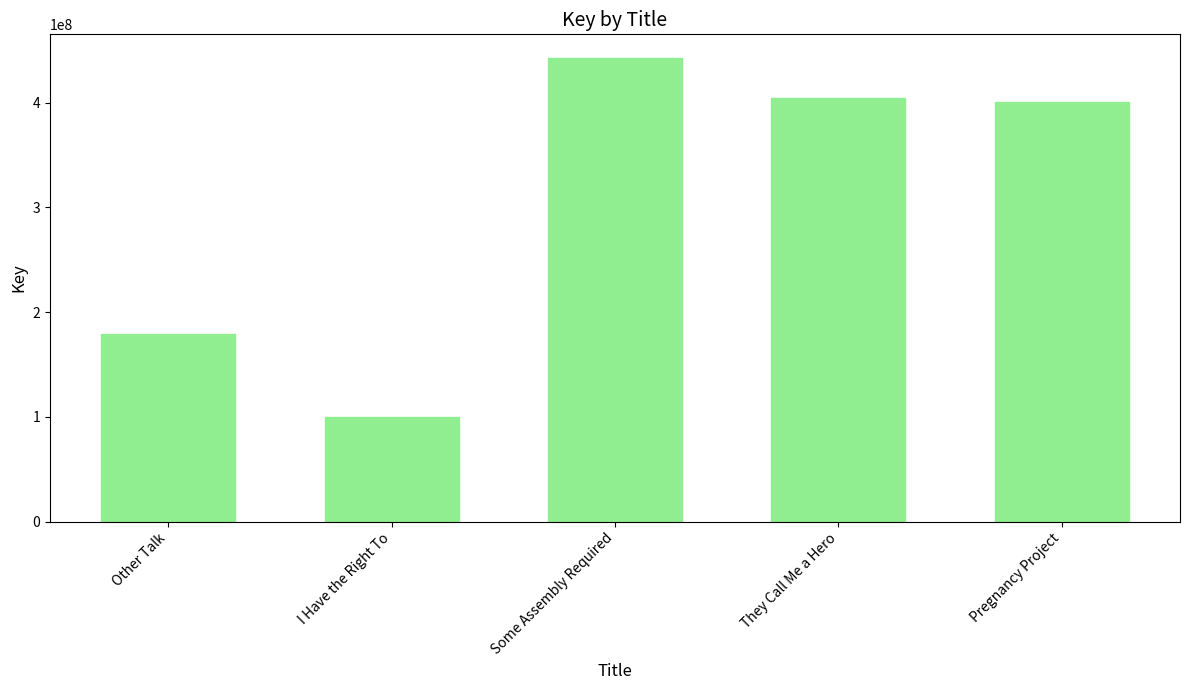

What is the difference between the values at Pregnancy Project and They Call Me a Hero?

3968328